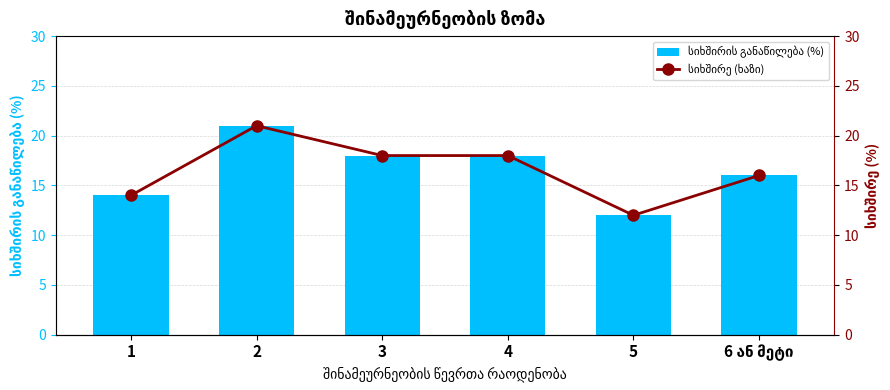

Which category has the highest value across all series?

2